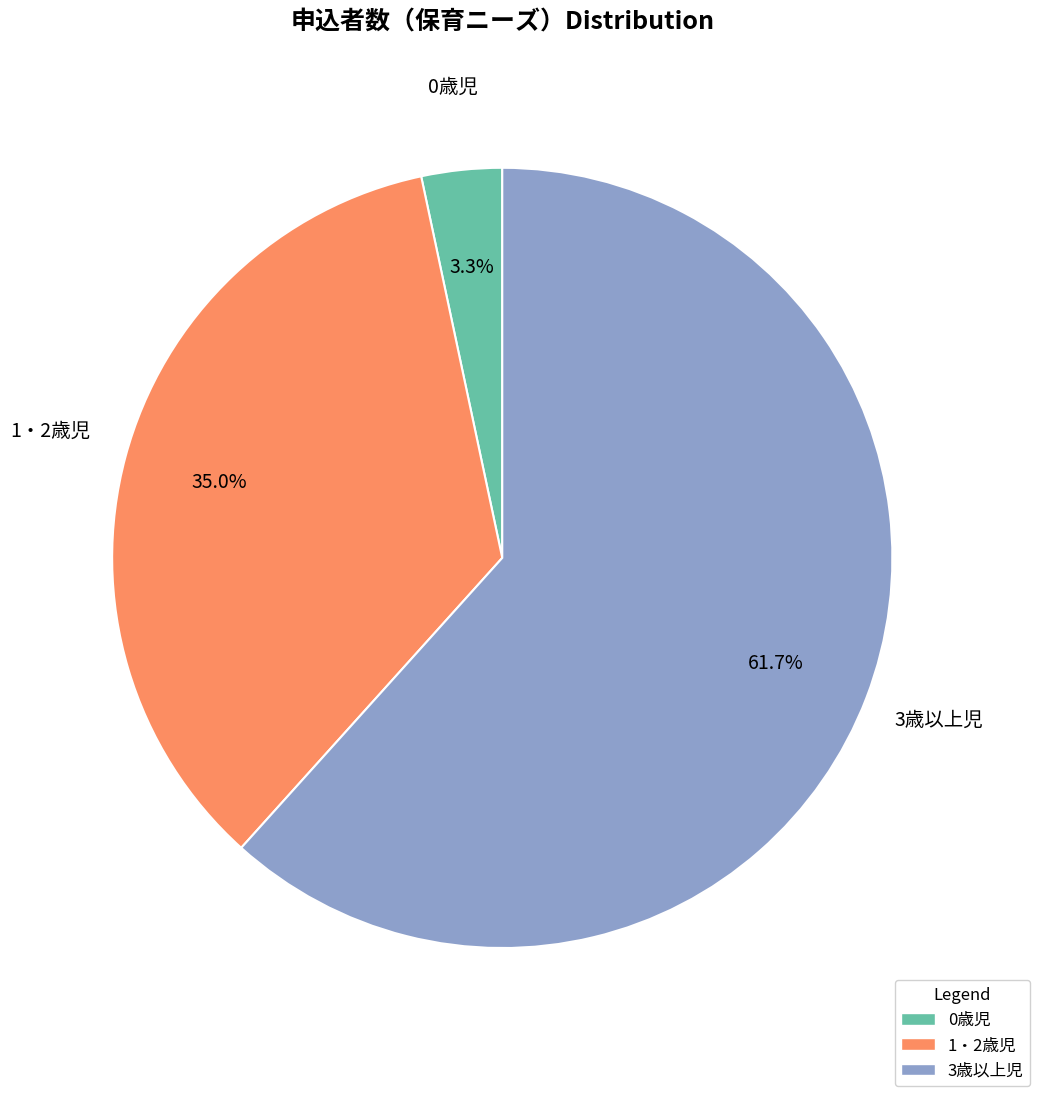

What is the smallest slice in the pie chart?

0歳児